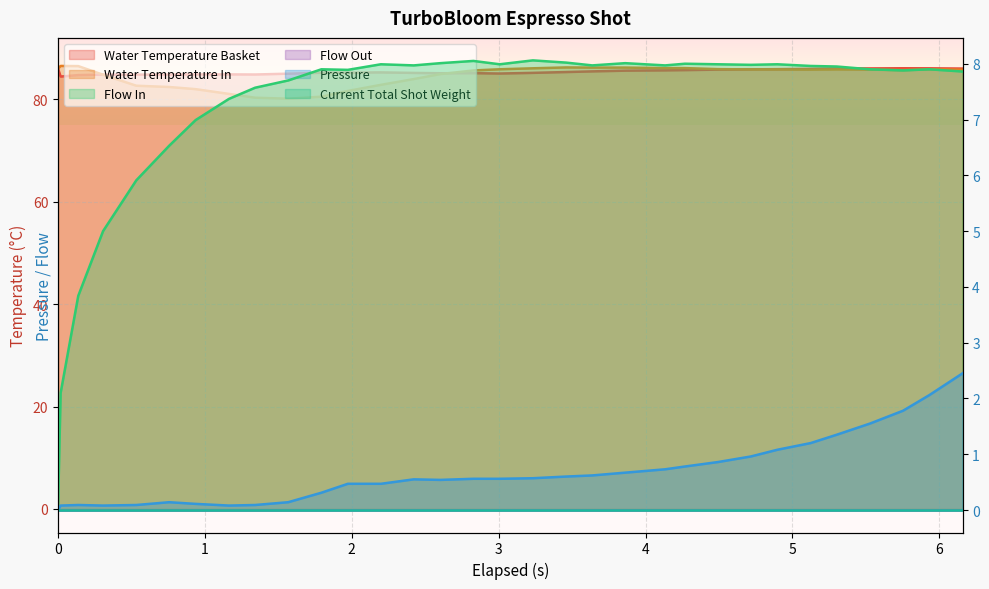

Reading right to left, transcribe all the data shown in this chart.

water_temperature_basket: 86.0	86.1	86.1	86.0	86.0	86.0	85.9	85.9	85.8	85.7	85.7	85.6	85.5	85.3	85.2	85.0	85.1	85.1	85.2	85.3	85.2	85.2	85.0	84.8	84.9	84.9	84.8	84.8	84.8	84.7	84.5	86.0
water_temperature_in: 85.8	85.9	85.7	85.8	85.8	85.8	85.8	85.8	85.9	86.1	86.1	86.2	86.2	86.2	86.1	85.9	85.6	84.9	84.0	82.8	81.6	80.5	80.1	80.3	81.1	82.0	82.4	82.7	84.8	86.5	86.5	86.0
pressure: 2.5	2.1	1.8	1.6	1.4	1.2	1.1	1.0	0.9	0.8	0.7	0.7	0.6	0.6	0.6	0.6	0.6	0.5	0.6	0.5	0.5	0.3	0.1	0.1	0.1	0.1	0.1	0.1	0.1	0.1	0.1	0.0
flow_in: 7.9	7.9	7.9	7.9	8.0	8.0	8.0	8.0	8.0	8.0	8.0	8.0	8.0	8.0	8.1	8.0	8.1	8.0	8.0	8.0	7.9	7.9	7.7	7.6	7.4	7.0	6.5	5.9	5.0	3.8	2.1	0.0